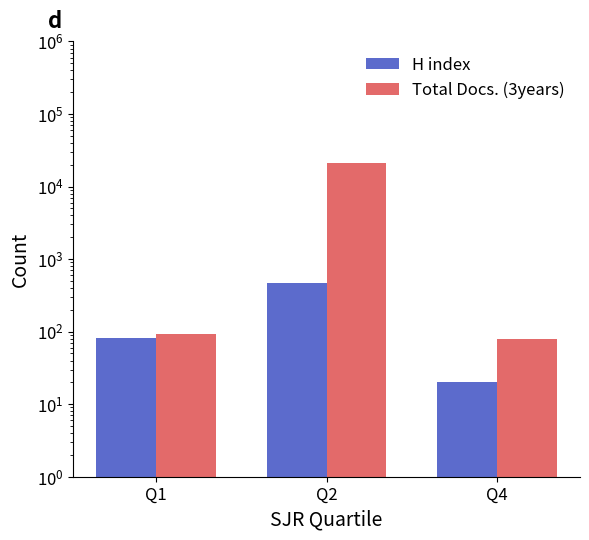

What is the smallest value displayed?

20